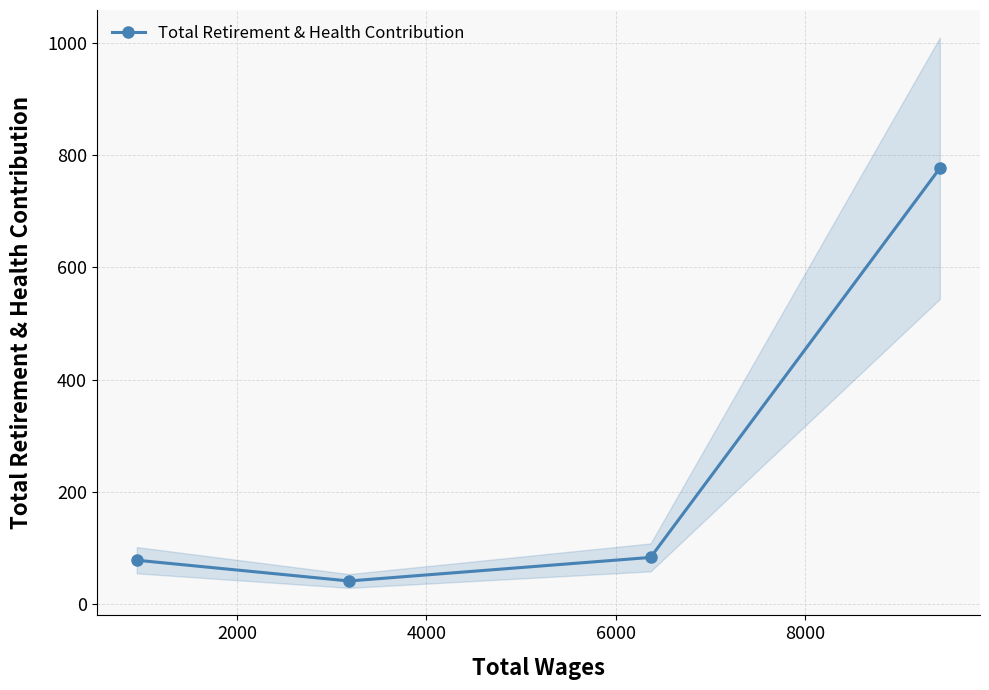

In Total Retirement & Health Contribution, how many points are lower than both neighbors (excluding endpoints)?

1